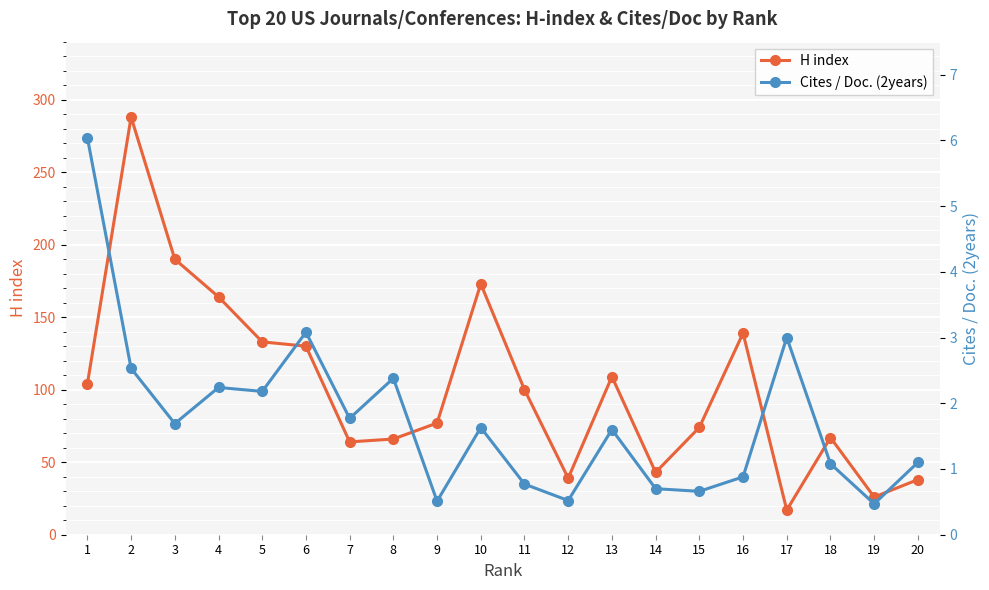

Rank the categories by Cites / Doc. (2years) value from highest to lowest.

1, 6, 17, 2, 8, 4, 5, 7, 3, 10, 13, 20, 18, 16, 11, 14, 15, 12, 9, 19